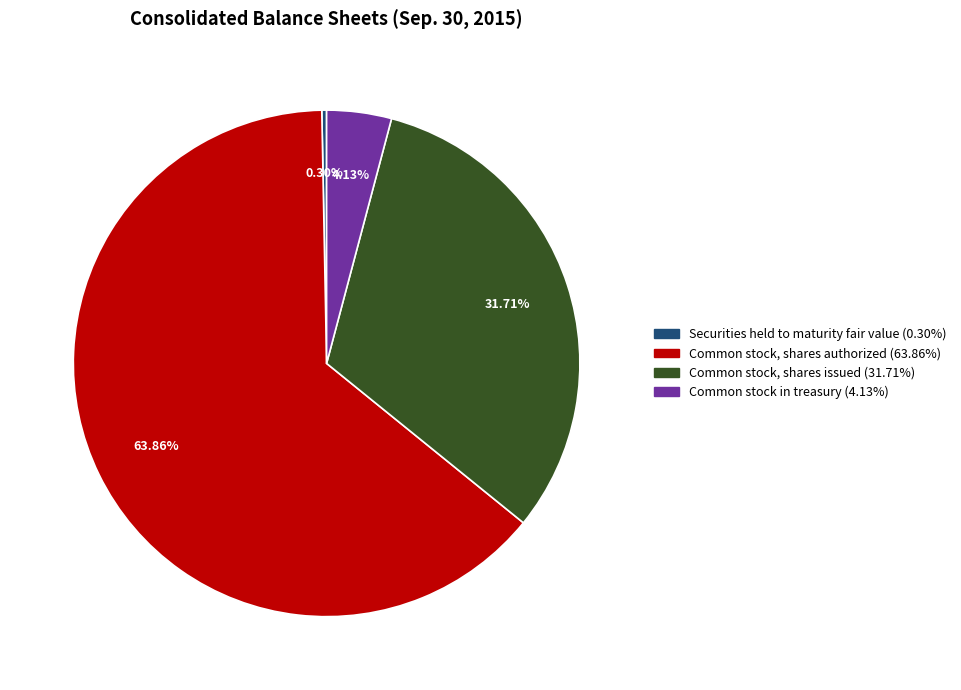

True or false: Common stock in treasury accounts for 4% of the total.

True